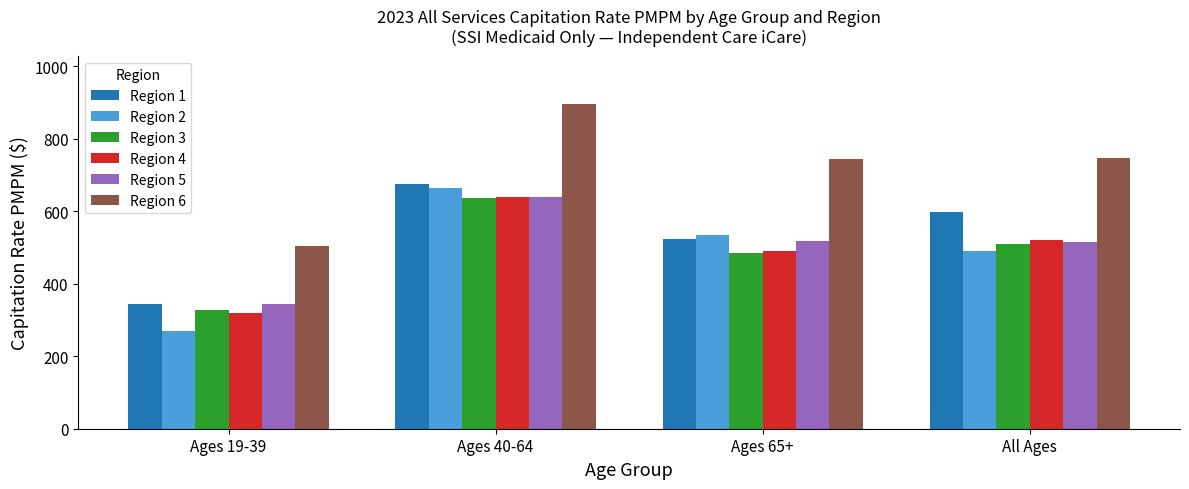

What is the lowest value of the Region 2 series?

268.2